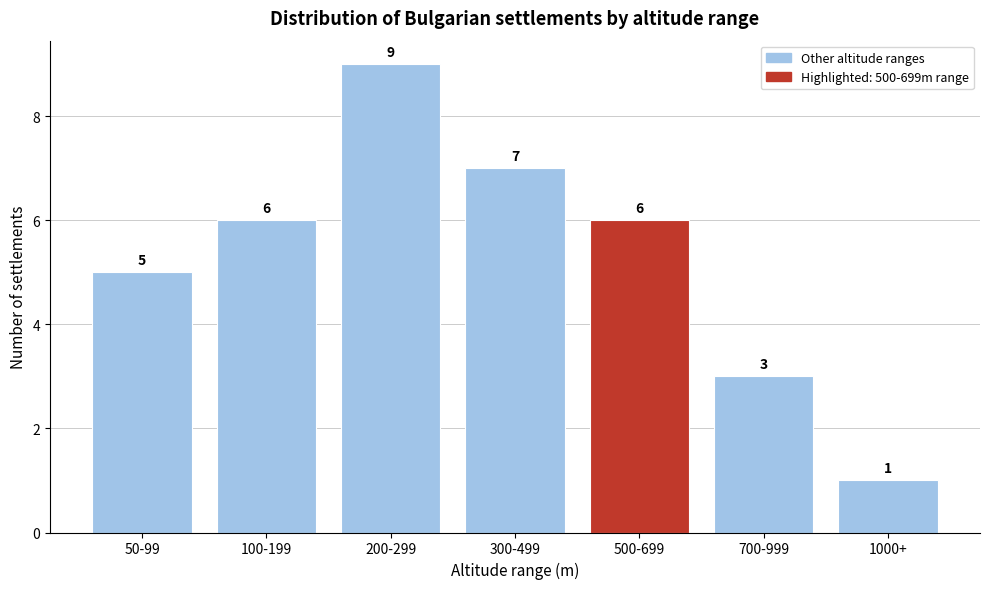

Reading left to right, what are all the values shown in this chart?

5	6	9	7	6	3	1